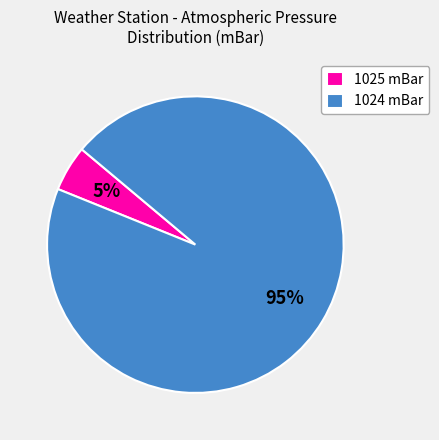

Is there any slice that represents more than half of the pie?

Yes